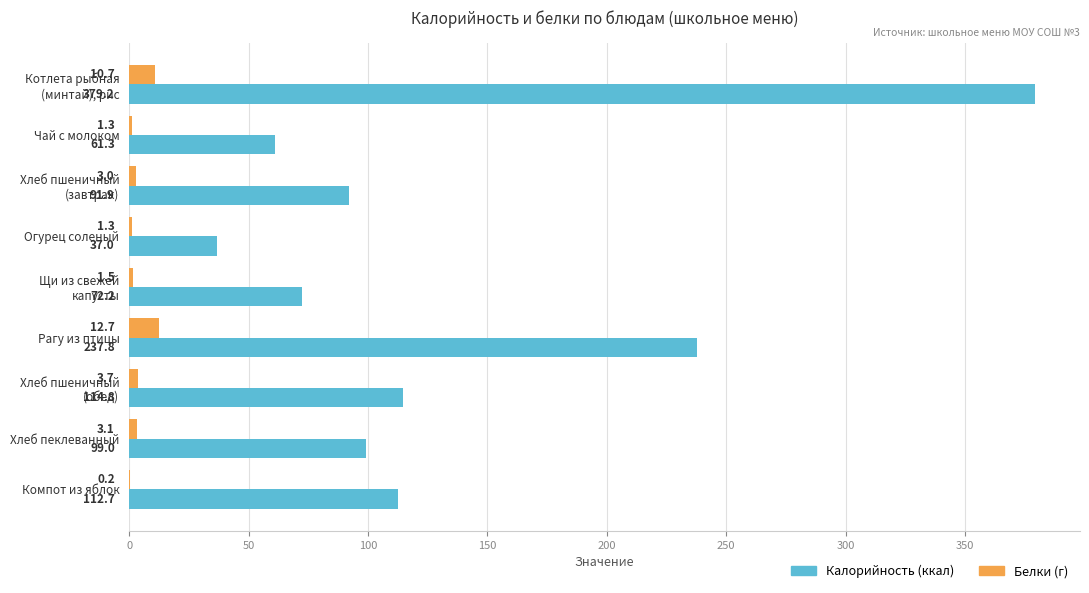

How many distinct data groups are displayed?

2